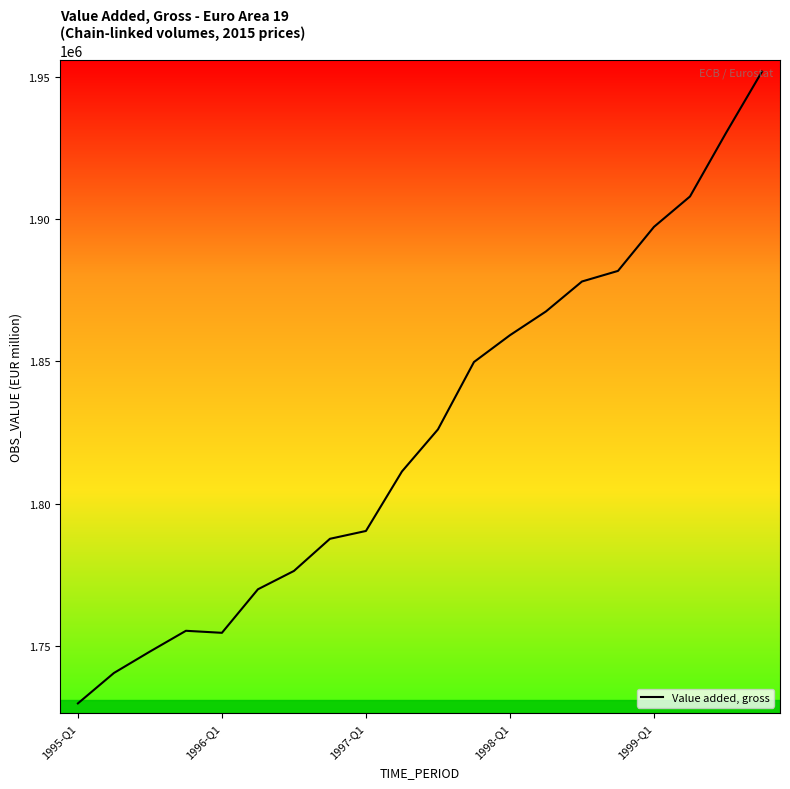

What is the minimum value shown in the chart?

1729775.5